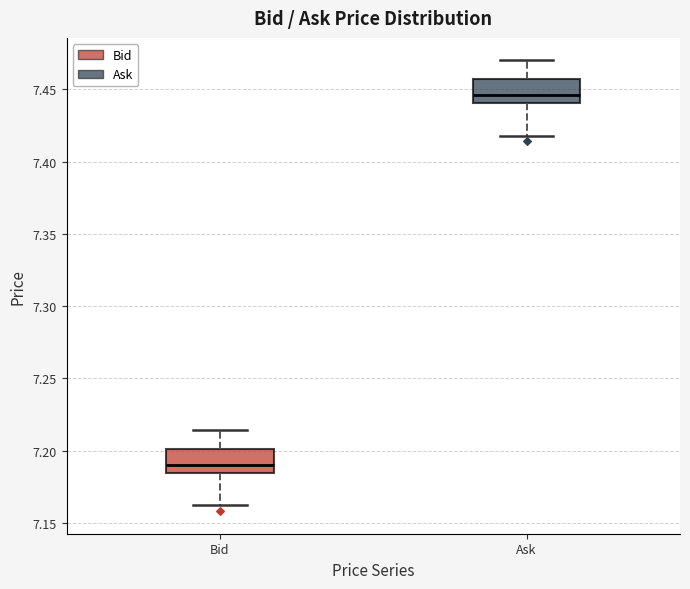

Where does the median line of the box for Bid sit on the y-axis? The values are not printed on the chart, so give them approximately, as read against the axis.

7.190